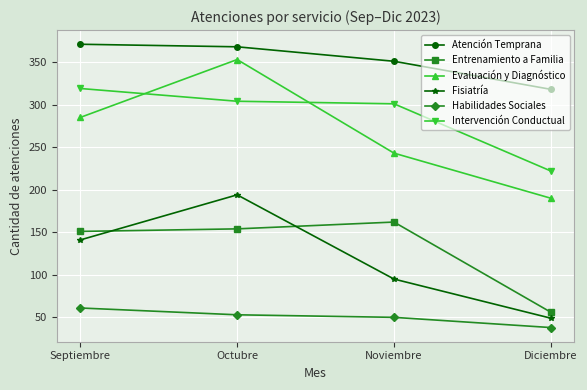

Does the chart have visible grid lines?

Yes